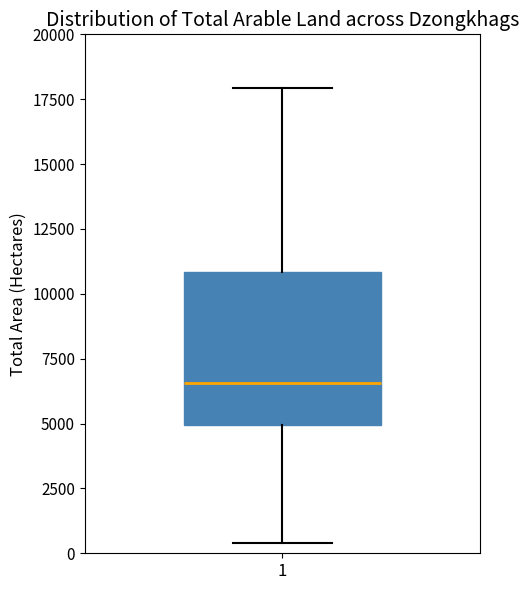

Read this box plot against the y-axis: the position of the median line, the range covered by the box, and the ends of both whiskers. The values are not printed on the chart, so give them approximately, as read against the axis.

median 6500, box 5000 to 11000, whiskers 500 to 18000